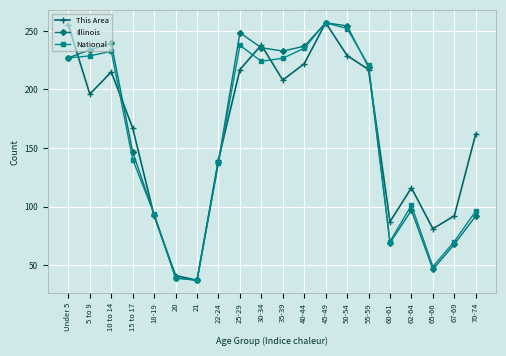

What is the difference between the maximum and second lowest values in the Illinois series?

218.0